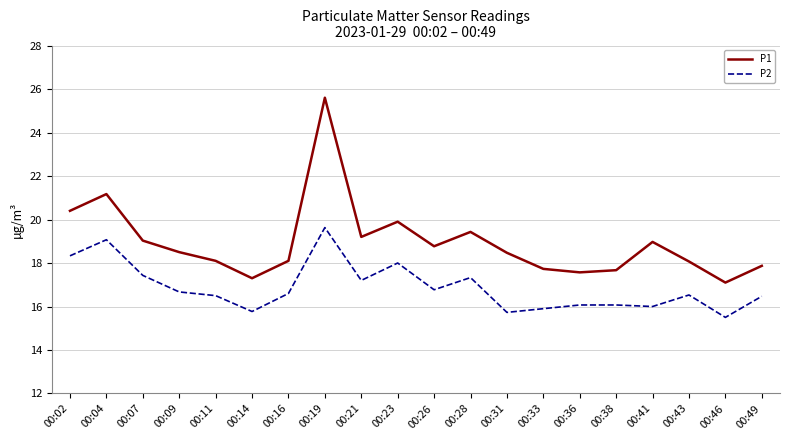

At 00:04, list the series in order from smallest to largest.

P2, P1